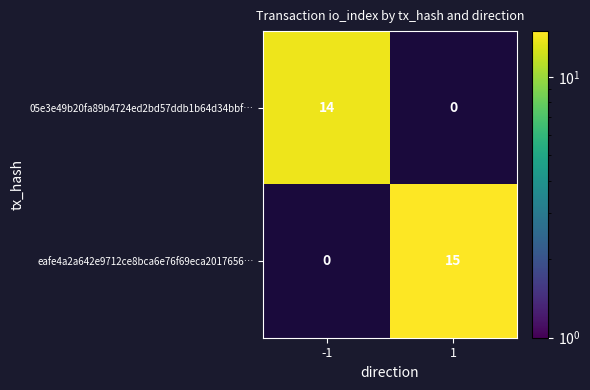

True or false: 05e3e49b20fa89b4724ed2bd57ddb1b64d34bbf… has a value of 23 at -1.

False